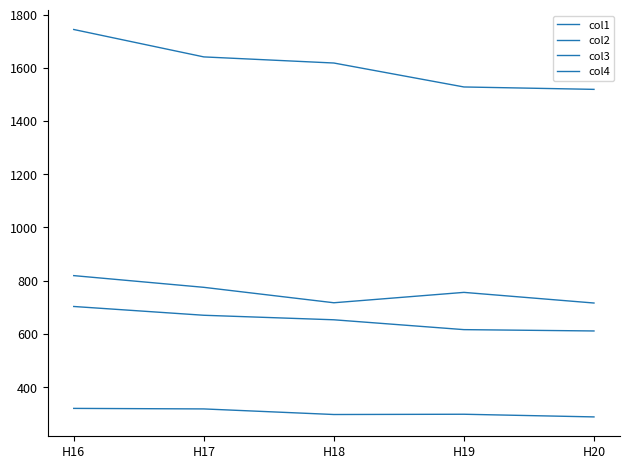

Is this an area chart (filled region under the line)?

No